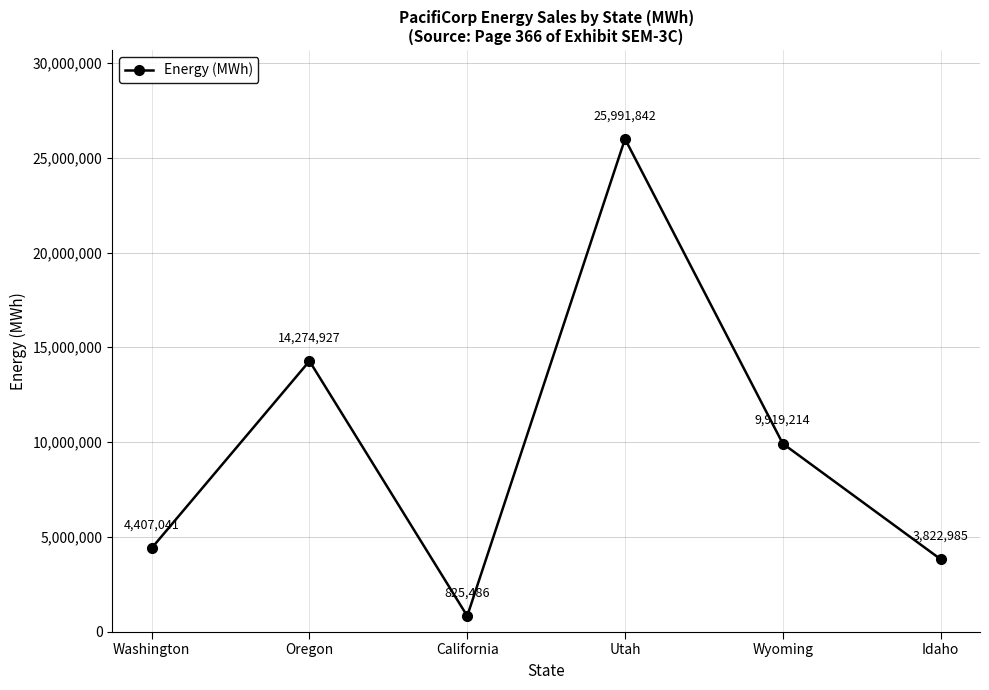

What is the value of the 2nd point from the left?

14274927